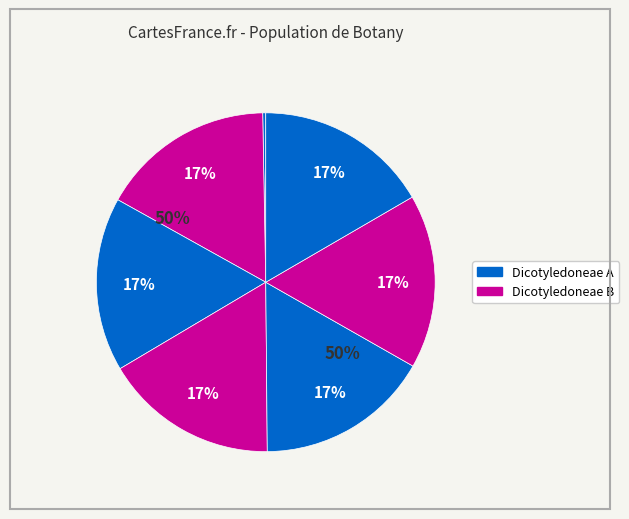

Does 42a441ff account for over 50% of the chart?

No